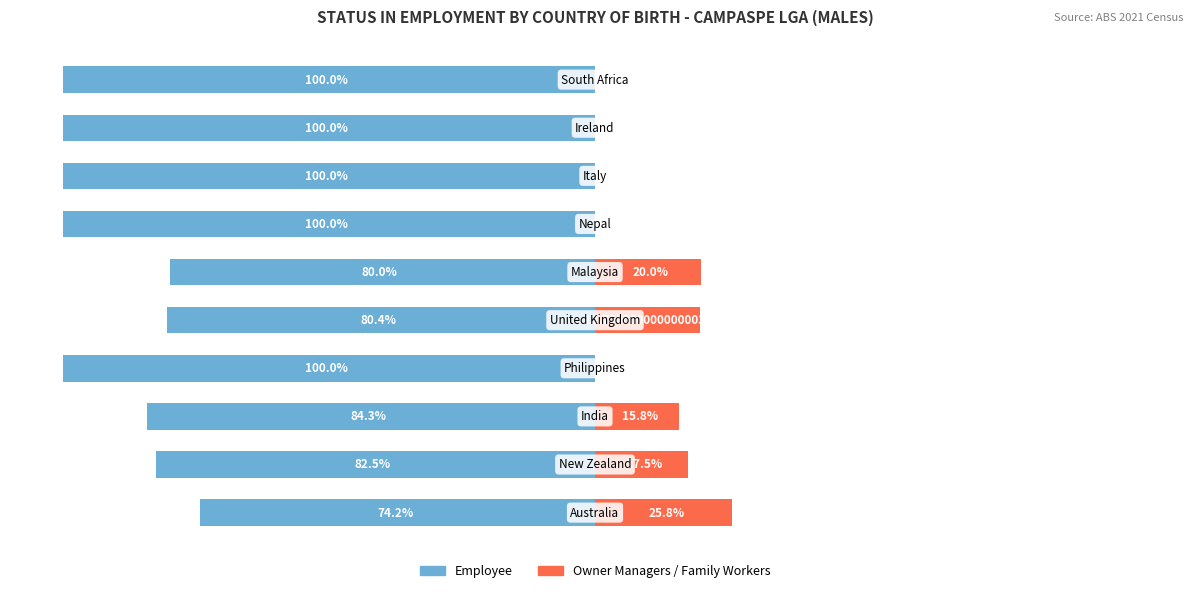

What is the value of the Employee bar at the 4th from the left?

-100.0